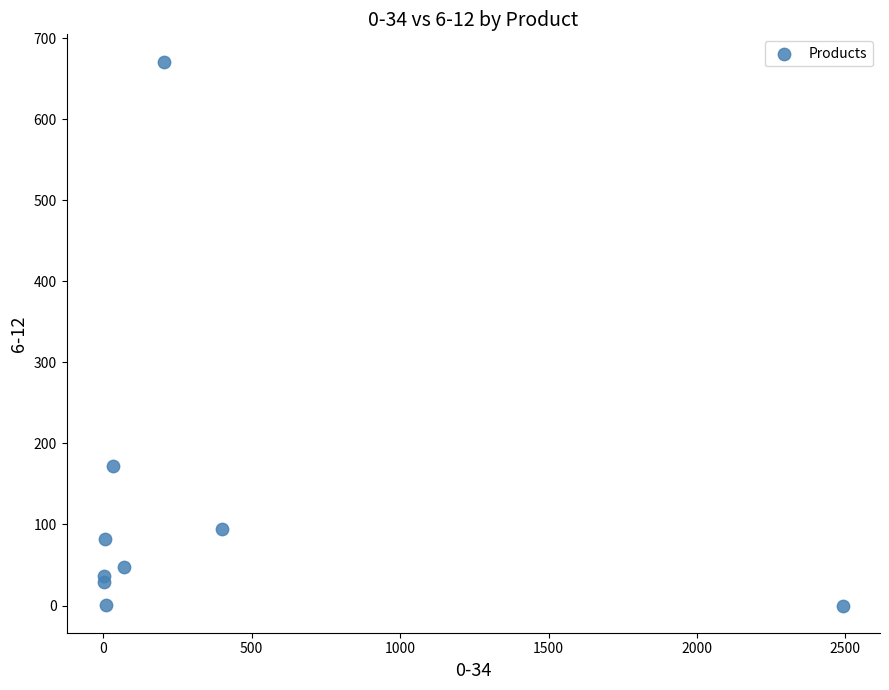

What is the range of Y values (max minus min)?

671